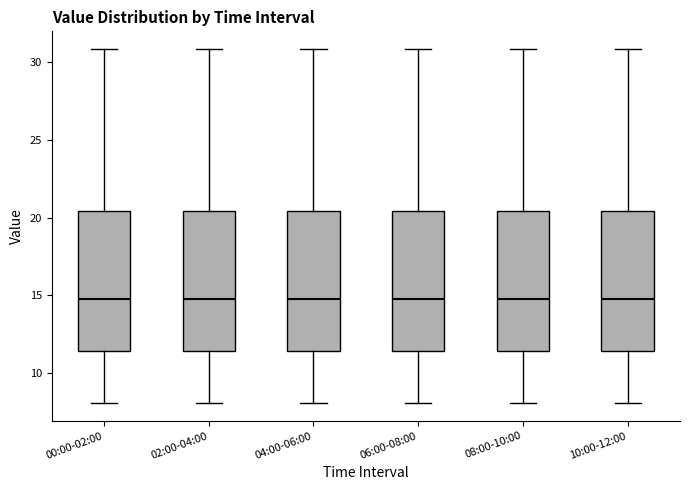

Reading left to right, transcribe this box plot: for each box, give where its median line is, the range the box spans, and where its two whiskers end, as read against the y-axis. The values are not printed on the chart, so give them approximately, as read against the axis.

00:00-02:00: median 15.0, box 11.5 to 20.5, whiskers 8.0 to 31.0
02:00-04:00: median 15.0, box 11.5 to 20.5, whiskers 8.0 to 31.0
04:00-06:00: median 15.0, box 11.5 to 20.5, whiskers 8.0 to 31.0
06:00-08:00: median 15.0, box 11.5 to 20.5, whiskers 8.0 to 31.0
08:00-10:00: median 15.0, box 11.5 to 20.5, whiskers 8.0 to 31.0
10:00-12:00: median 15.0, box 11.5 to 20.5, whiskers 8.0 to 31.0